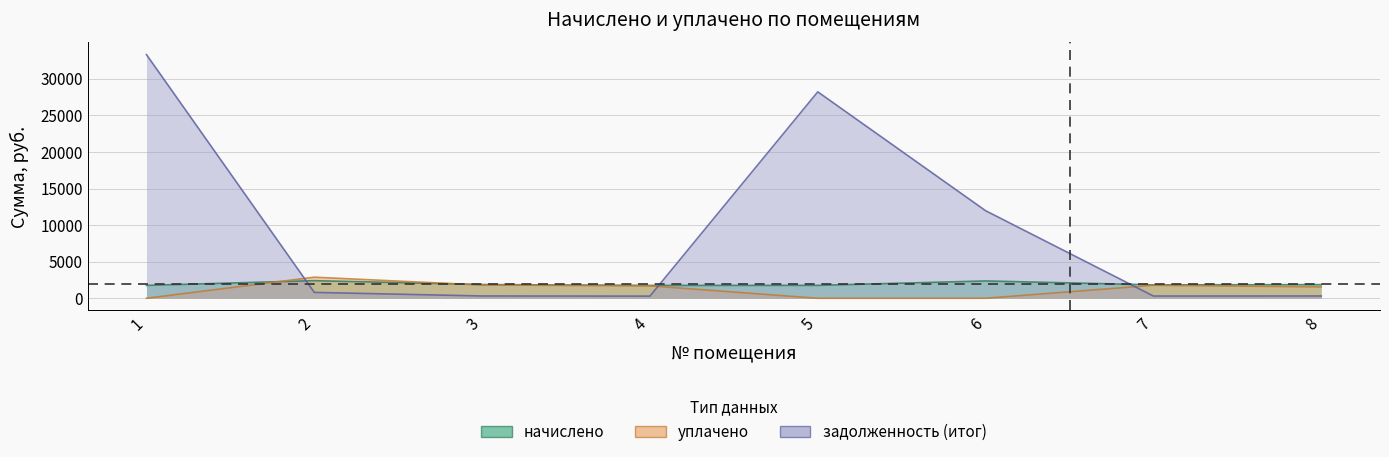

How many lines are shown in the chart?

3